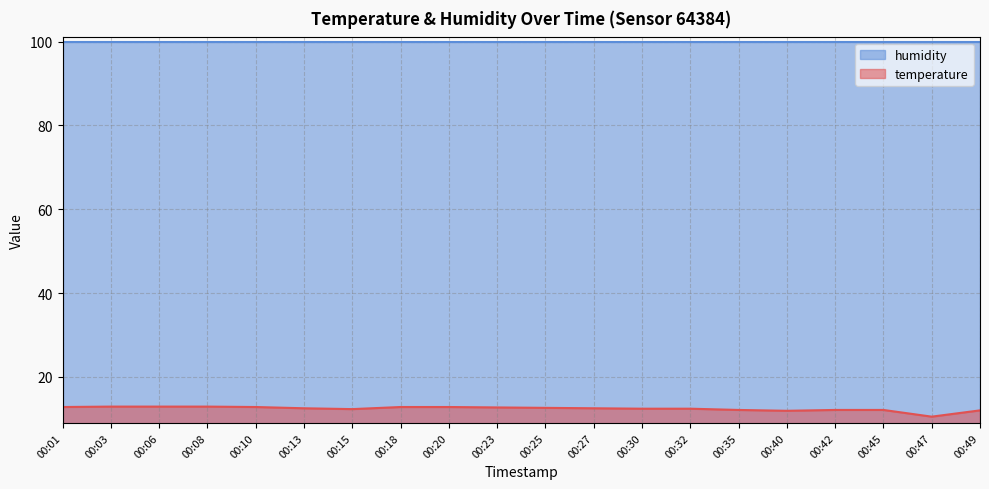

Approximately how many times larger is the value at 00:27 compared to 00:35?

1.0